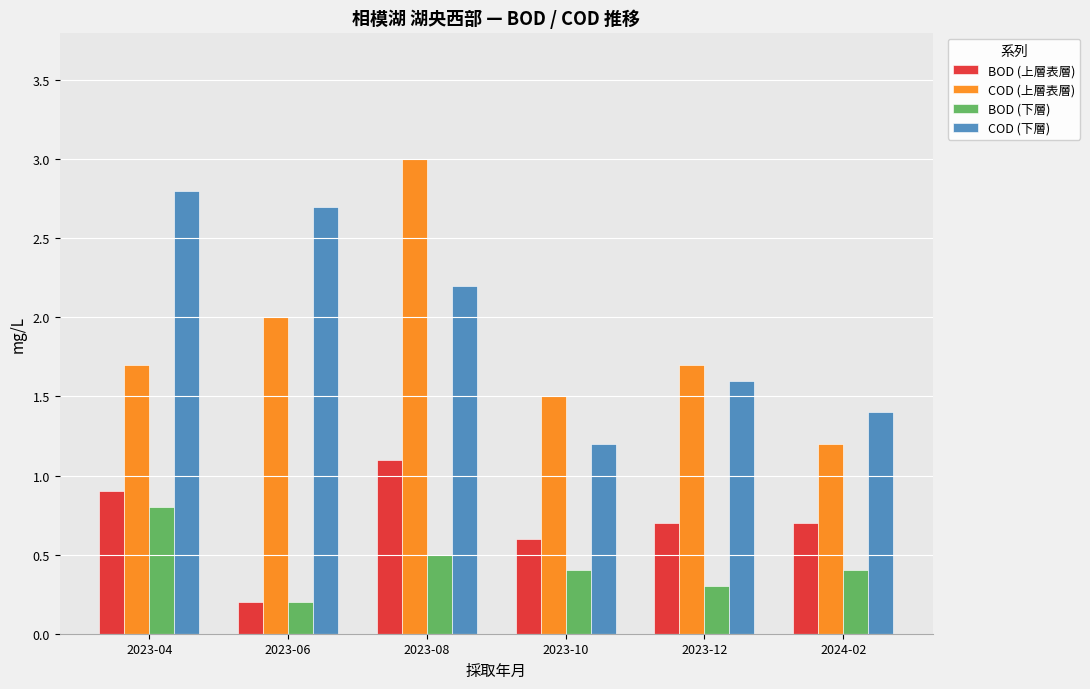

What is the minimum value shown in the chart?

0.2